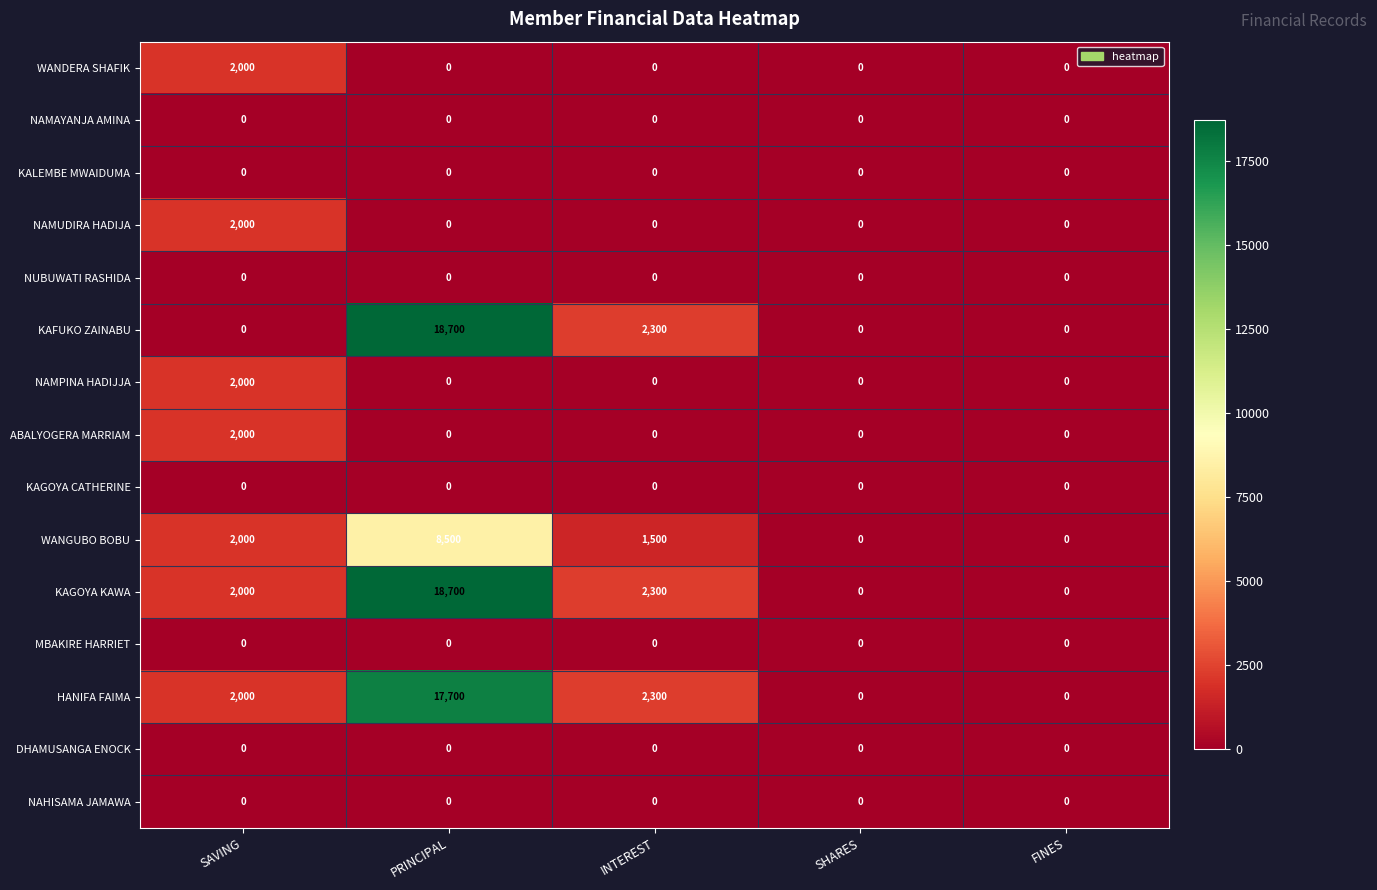

What is the maximum value shown in the chart?

18700